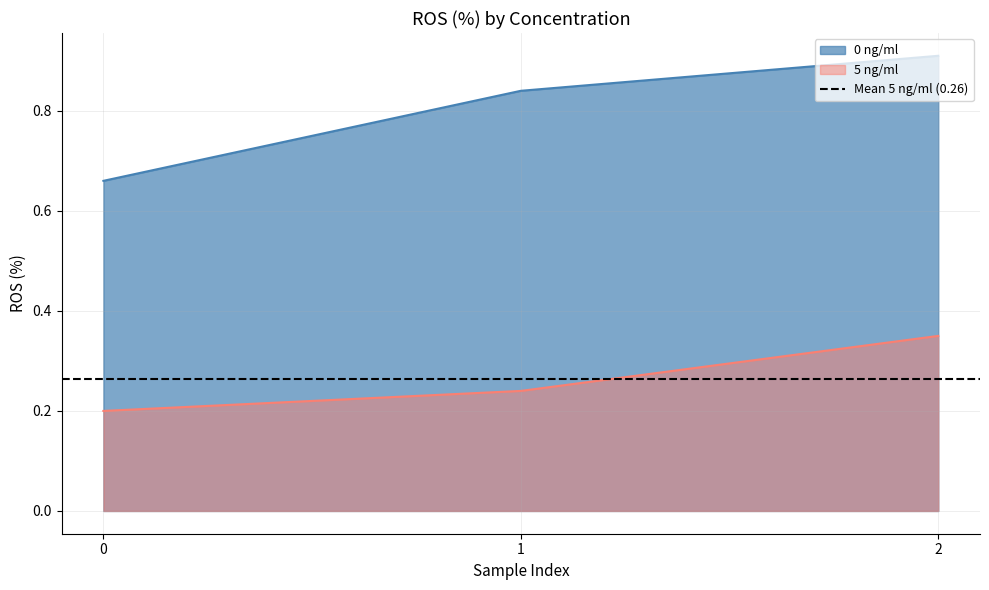

Does the chart display data point markers on the line(s)?

No